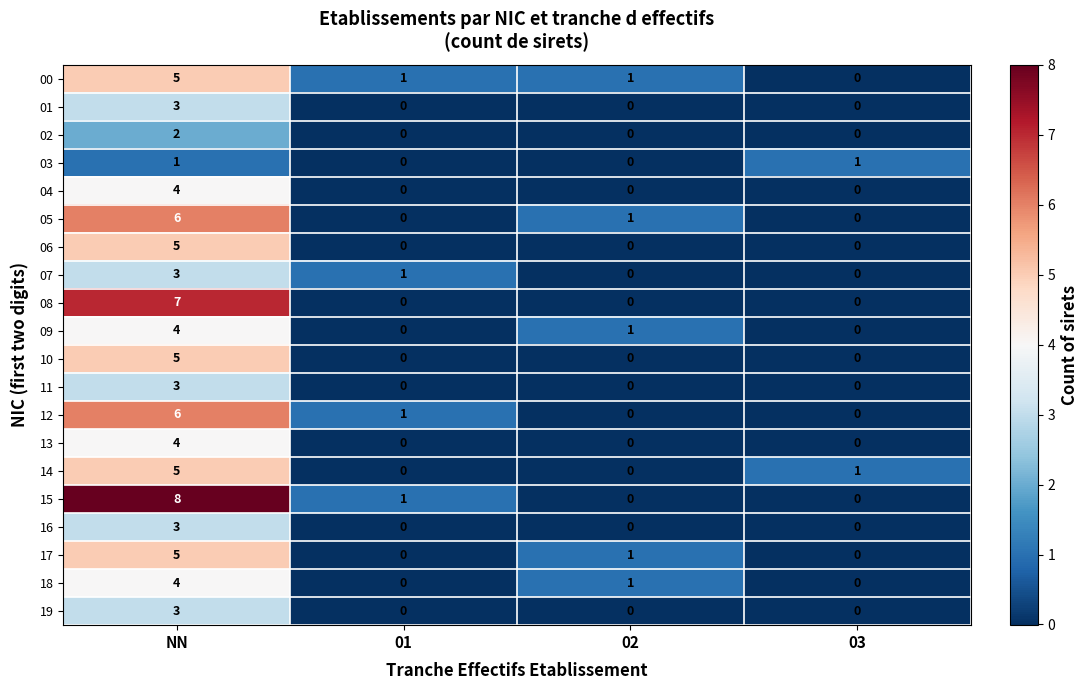

Which series has the largest total across all categories?

15